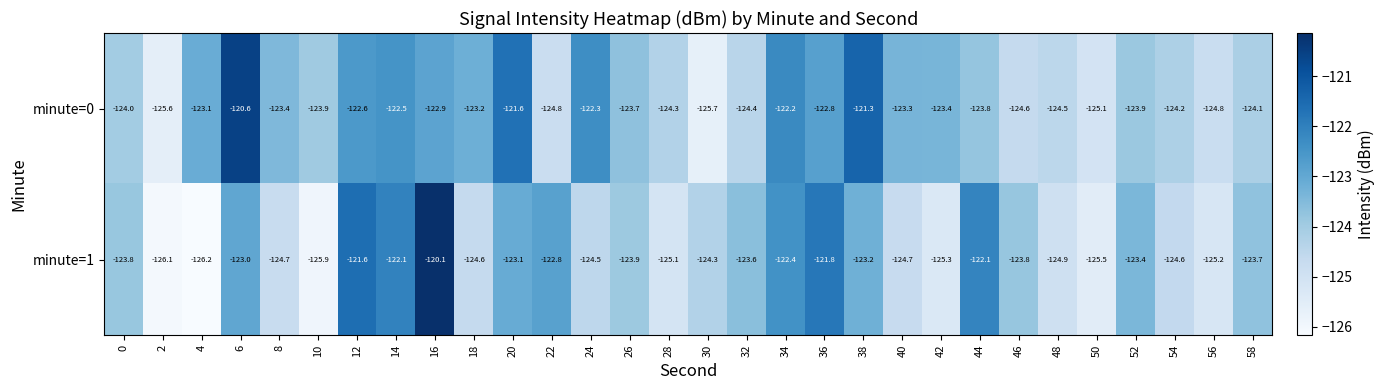

What is the total value across all series at 10?

-249.8